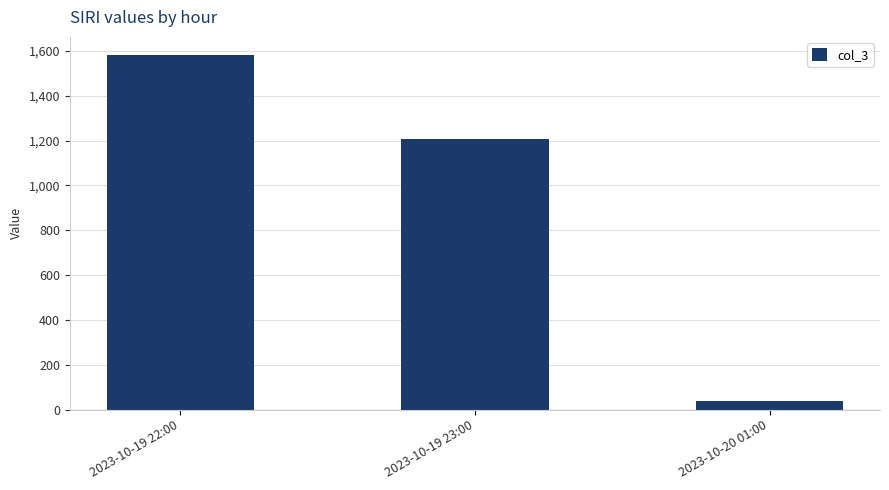

What is the change in value from 2023-10-19 22:00 to 2023-10-20 01:00?

-1543